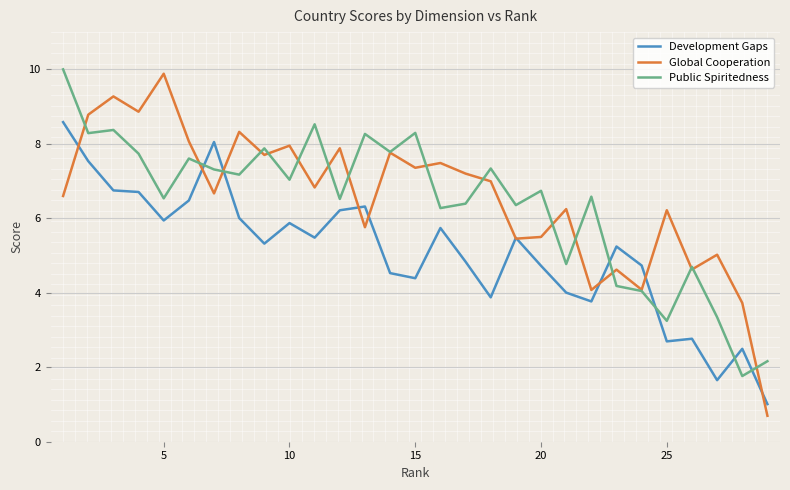

Which series has the largest range (max minus min)?

Global Cooperation